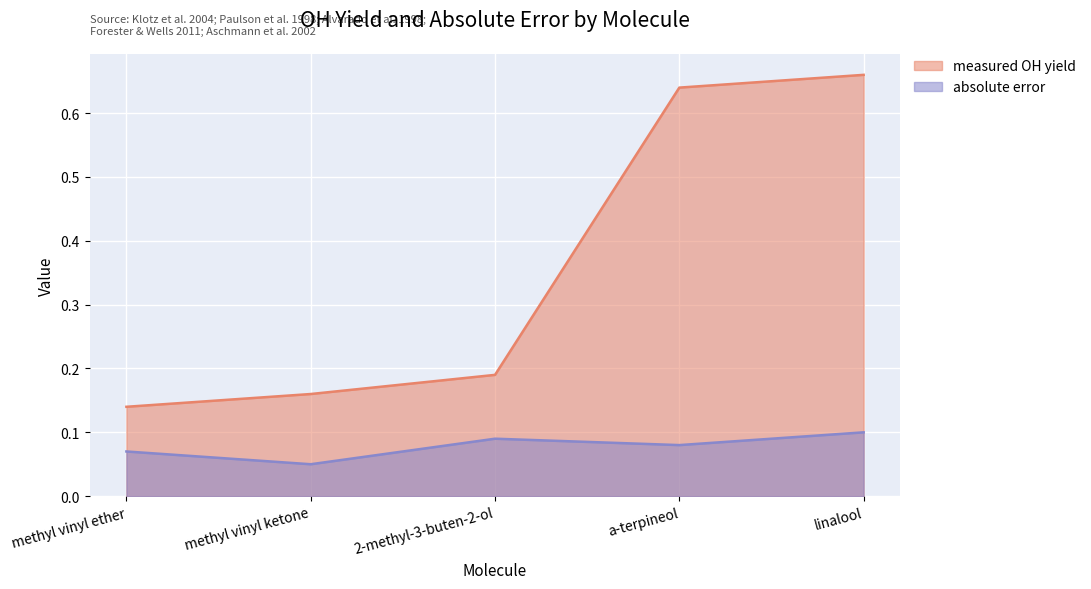

True or false: measured OH yield has a value of 0.1 at methyl vinyl ether.

True